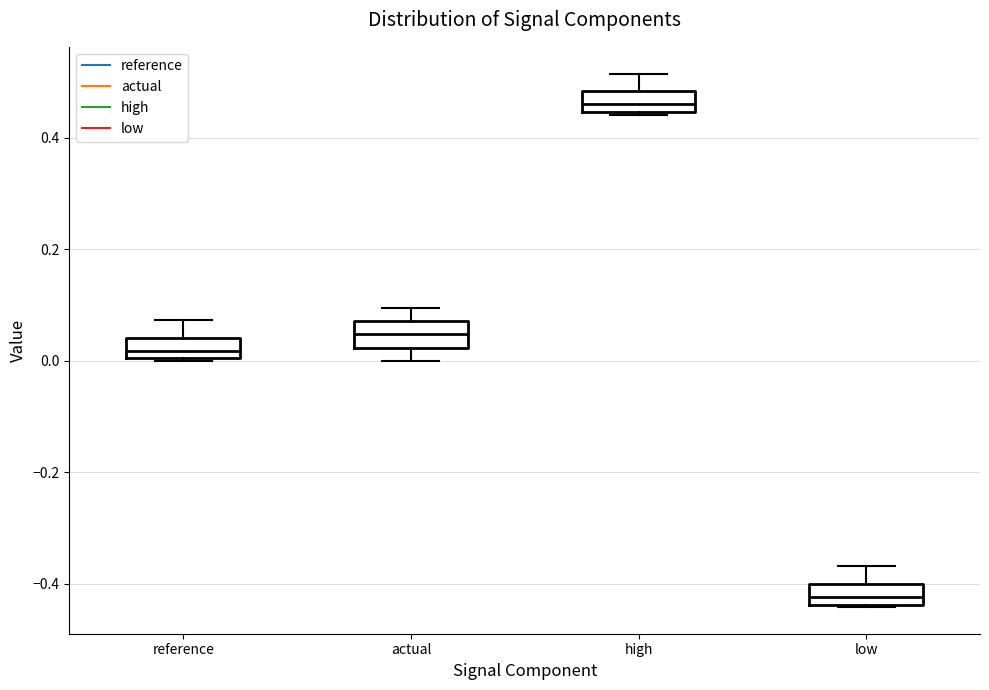

Reading left to right, transcribe this box plot: for each box, give where its median line is, the range the box spans, and where its two whiskers end, as read against the y-axis. The values are not printed on the chart, so give them approximately, as read against the axis.

reference: median 0.02, box 0.00 to 0.04, whiskers 0.00 to 0.08
actual: median 0.04, box 0.02 to 0.08, whiskers 0.00 to 0.10
high: median 0.46, box 0.44 to 0.48, whiskers 0.44 to 0.52
low: median -0.42, box -0.44 to -0.40, whiskers -0.44 to -0.36